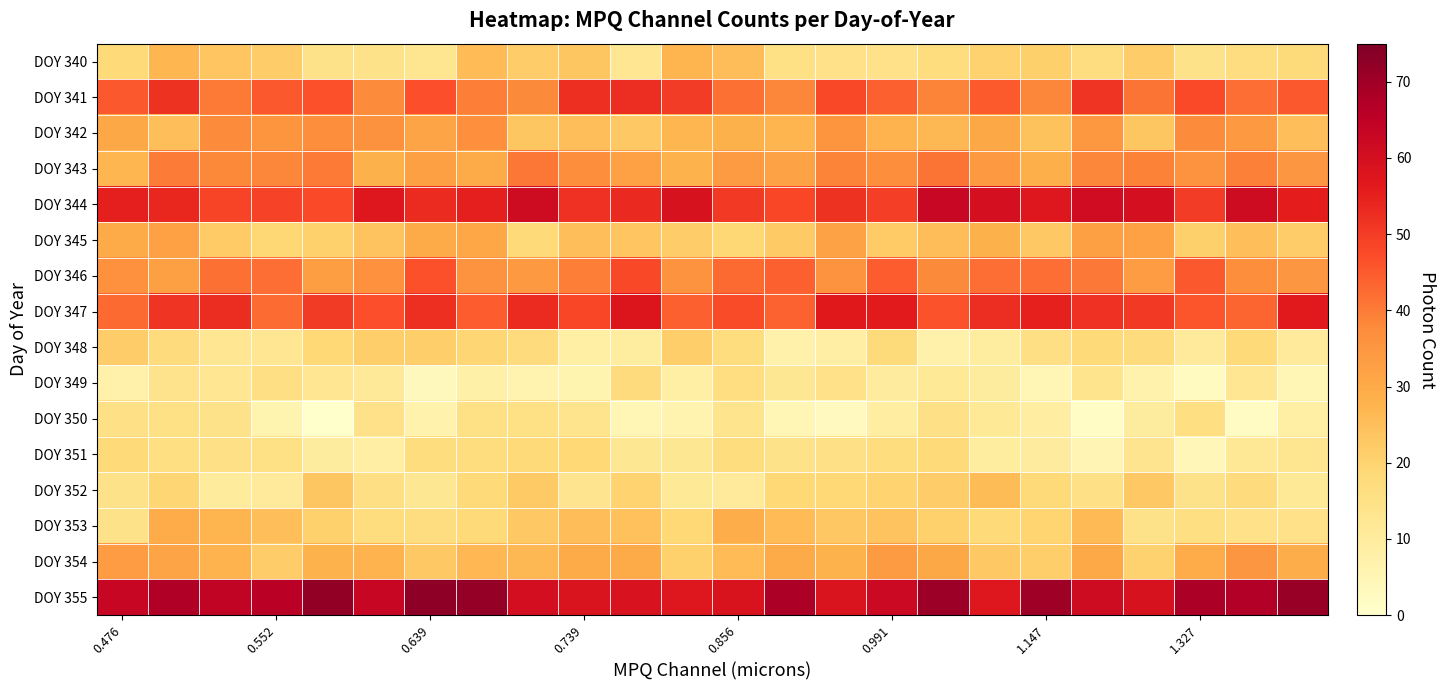

Reading left to right, extract all data points from this chart.

DOY 340: 18.0	27.2	23.7	21.6	14.5	14.5	12.9	25.9	21.6	23.3	12.3	27.5	25.3	15.4	14.9	14.9	16.9	20.4	20.9	16.7	21.8	14.2	16.7	17.9
DOY 341: 45.3	51.6	40.2	45.2	46.5	37.7	46.7	39.7	38.0	52.2	52.5	49.9	41.9	38.6	47.9	44.0	39.0	44.9	38.6	51.5	41.1	47.6	42.0	45.3
DOY 342: 30.7	25.0	37.5	35.4	37.0	36.3	31.6	36.7	23.4	25.1	22.7	27.2	28.2	27.3	35.3	27.7	26.5	30.7	24.3	34.8	23.2	37.8	34.4	25.2
DOY 343: 27.1	40.0	38.3	38.7	40.3	28.2	32.7	29.9	40.8	37.0	32.3	28.0	34.0	32.2	38.7	37.2	41.2	34.6	28.9	38.4	39.2	36.0	39.3	34.9
DOY 344: 55.4	53.8	48.4	48.7	47.5	57.2	53.0	55.1	61.5	52.0	53.6	59.1	50.7	48.2	51.6	49.6	62.9	59.9	57.1	60.9	59.9	50.0	61.3	55.6
DOY 345: 29.9	32.3	22.1	18.8	20.6	23.8	30.1	30.8	18.1	25.2	23.7	21.6	18.9	22.4	32.1	22.2	25.3	28.2	22.8	32.5	32.4	21.0	25.0	21.8
DOY 346: 36.6	32.6	41.8	42.0	32.8	36.5	46.5	35.8	34.3	39.8	47.8	35.9	42.8	44.2	35.8	44.7	37.9	42.1	42.1	40.6	33.4	45.4	37.1	35.0
DOY 347: 42.7	51.5	52.8	42.3	50.2	46.6	52.3	44.8	53.1	48.2	58.0	44.2	47.5	43.8	56.8	56.0	46.1	52.6	55.1	51.9	50.5	45.9	43.5	56.4
DOY 348: 21.4	17.1	12.4	12.6	18.6	21.4	21.2	19.5	17.3	8.3	9.6	21.4	16.7	7.1	8.6	17.6	7.1	9.6	15.8	18.1	17.4	10.6	18.4	10.8
DOY 349: 7.2	13.9	12.4	15.6	12.5	11.1	3.5	7.9	6.2	5.9	17.6	8.3	16.3	12.1	14.7	10.0	11.2	9.9	5.1	13.6	6.5	2.4	12.3	4.8
DOY 350: 15.0	15.3	14.6	5.9	0.2	14.9	6.9	15.5	15.4	13.6	4.7	6.2	13.6	5.1	2.7	8.9	15.0	11.1	9.1	1.6	9.8	15.8	2.2	8.3
DOY 351: 18.0	15.9	15.2	15.2	9.8	8.7	16.9	17.0	17.9	18.6	12.2	12.0	16.8	14.4	15.2	16.7	18.2	9.4	10.0	5.5	13.3	4.6	11.4	12.7
DOY 352: 14.6	19.5	10.5	10.6	23.2	15.8	12.0	18.4	22.3	13.5	20.0	11.4	10.8	18.5	18.7	20.2	21.6	25.6	18.3	15.2	22.7	14.3	17.0	11.3
DOY 353: 14.4	29.4	27.4	25.1	20.5	16.8	16.5	18.0	22.8	25.4	24.6	18.5	29.3	25.8	22.9	23.8	20.7	18.0	19.7	26.1	14.2	15.9	14.7	14.7
DOY 354: 33.7	31.3	27.6	21.6	27.9	27.6	22.8	26.9	26.4	29.9	30.2	20.7	26.0	30.0	28.1	33.7	30.5	22.6	21.1	30.3	20.4	29.4	35.0	29.2
DOY 355: 63.2	67.3	64.3	65.7	72.1	63.2	72.4	71.5	60.1	58.1	58.6	57.3	58.5	67.9	58.1	62.1	70.5	57.4	70.0	61.5	58.9	68.1	67.1	71.0